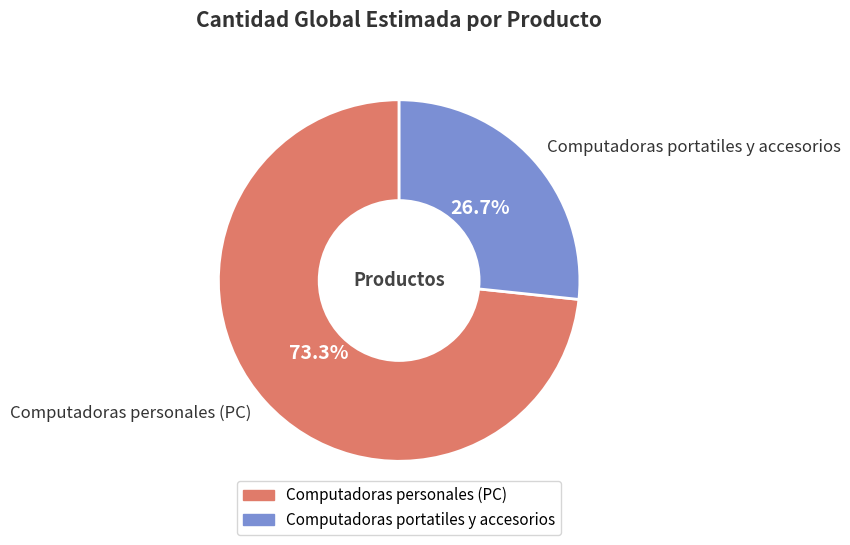

Between Computadoras portatiles y accesorios and Computadoras personales (PC), which is larger?

Computadoras personales (PC)